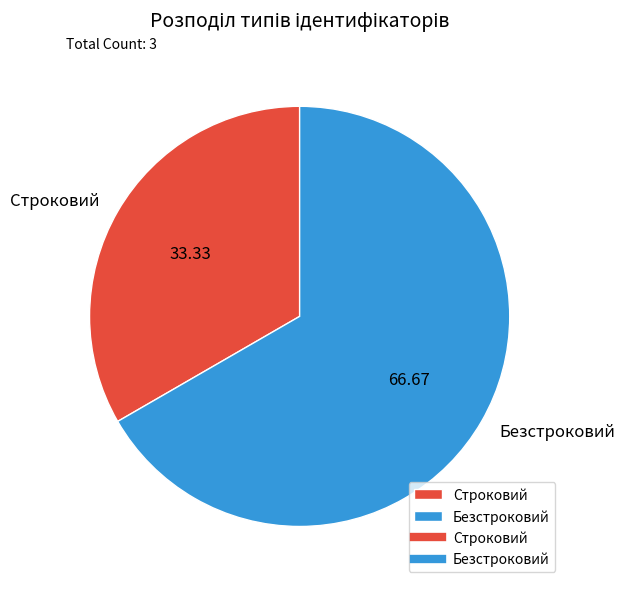

The Безстроковий slice represents 77% of the pie. True or false?

False